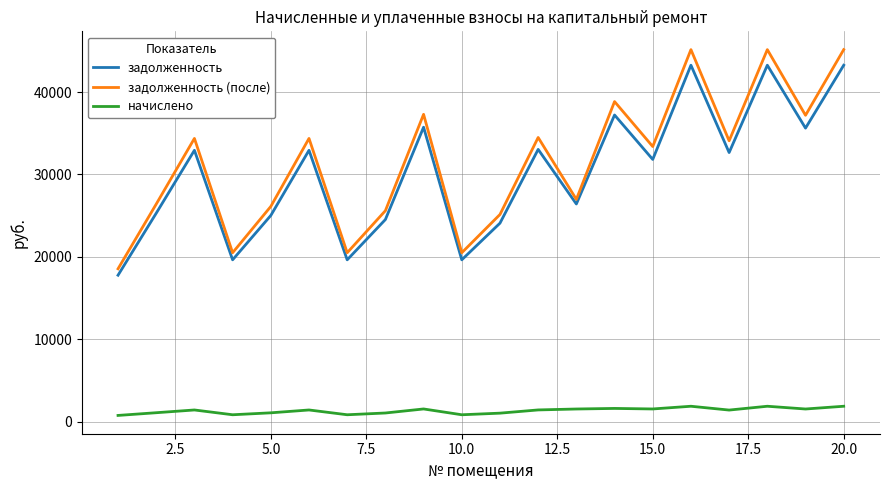

What is the maximum value shown in the chart?

45143.0